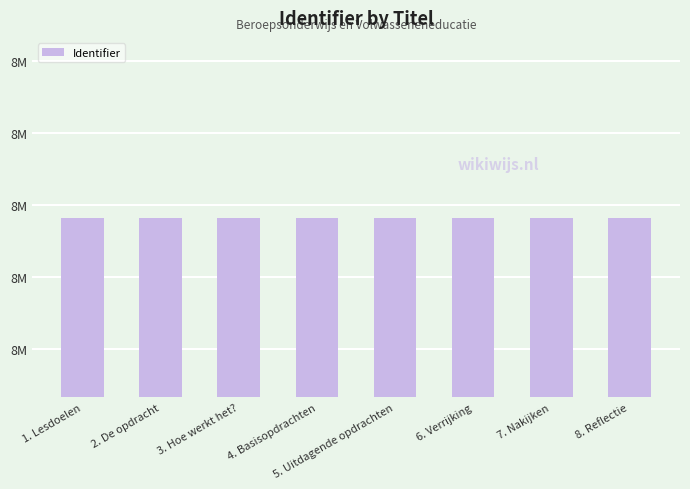

Reading left to right, what are all the values shown in this chart?

1. Lesdoelen=8116420	2. De opdracht=8116422	3. Hoe werkt het?=8116424	4. Basisopdrachten=8116426	5. Uitdagende opdrachten=8116428	6. Verrijking=8116430	7. Nakijken=8116432	8. Reflectie=8116475